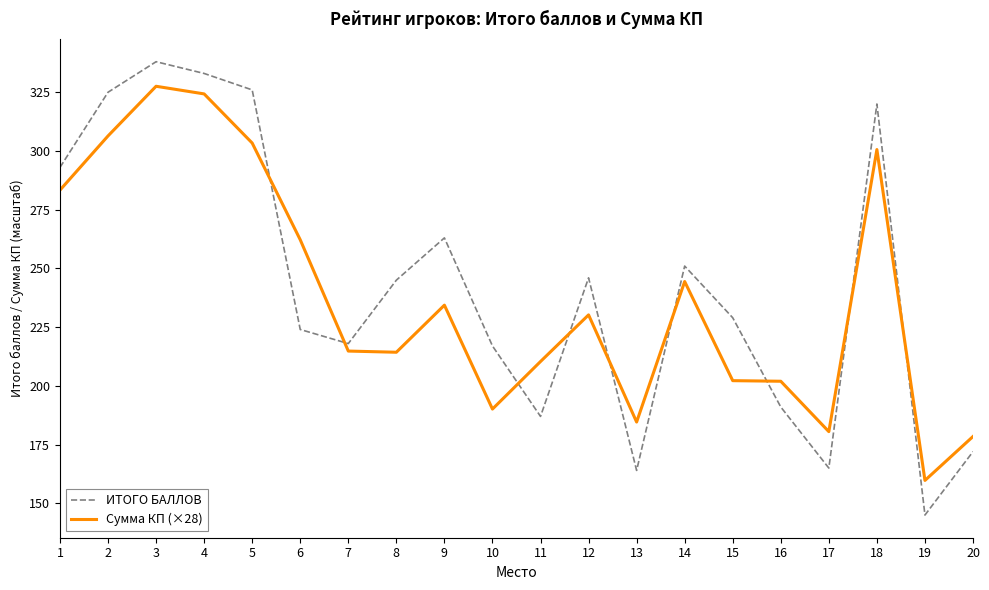

Which series has the widest spread of values?

ИТОГО БАЛЛОВ